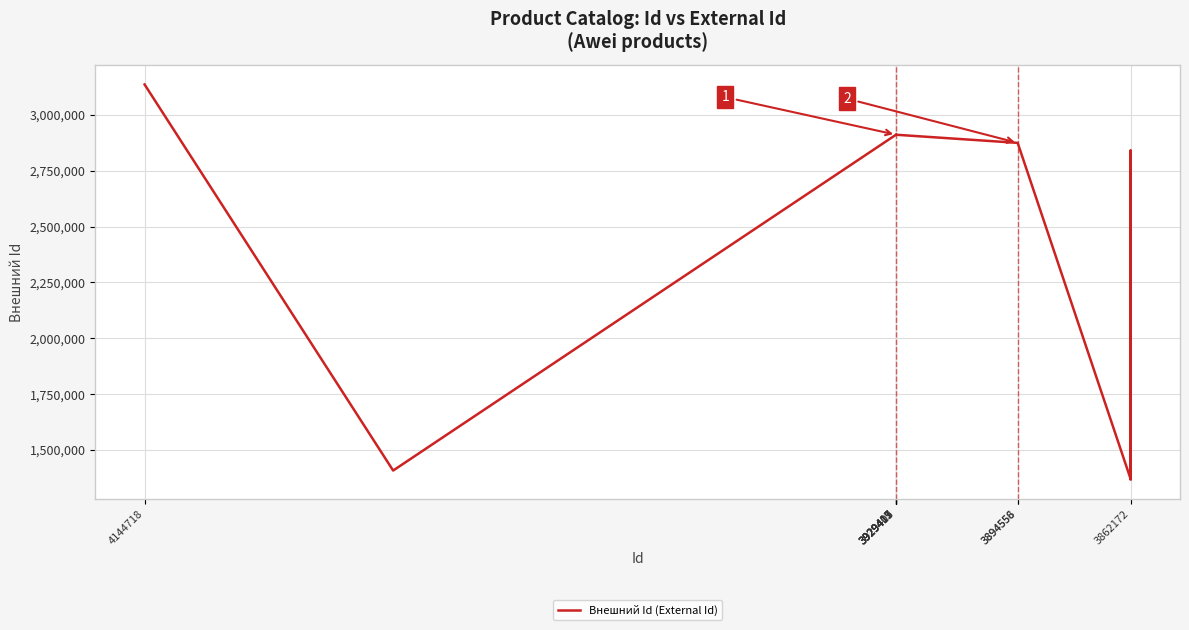

What is the minimum value shown in the chart?

1369326